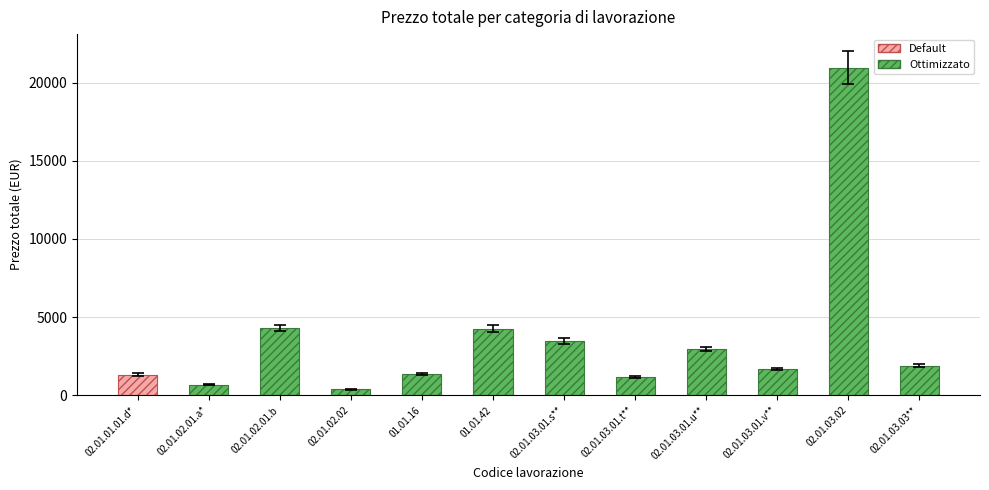

The chart shows a value of 3473.7 at 02.01.03.01.s**. True or false?

True